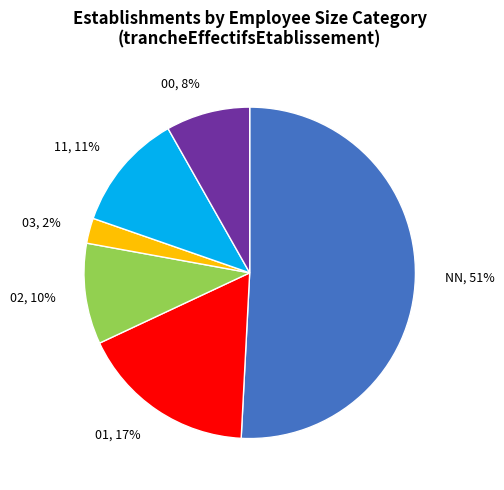

How many segments does this pie chart have?

6